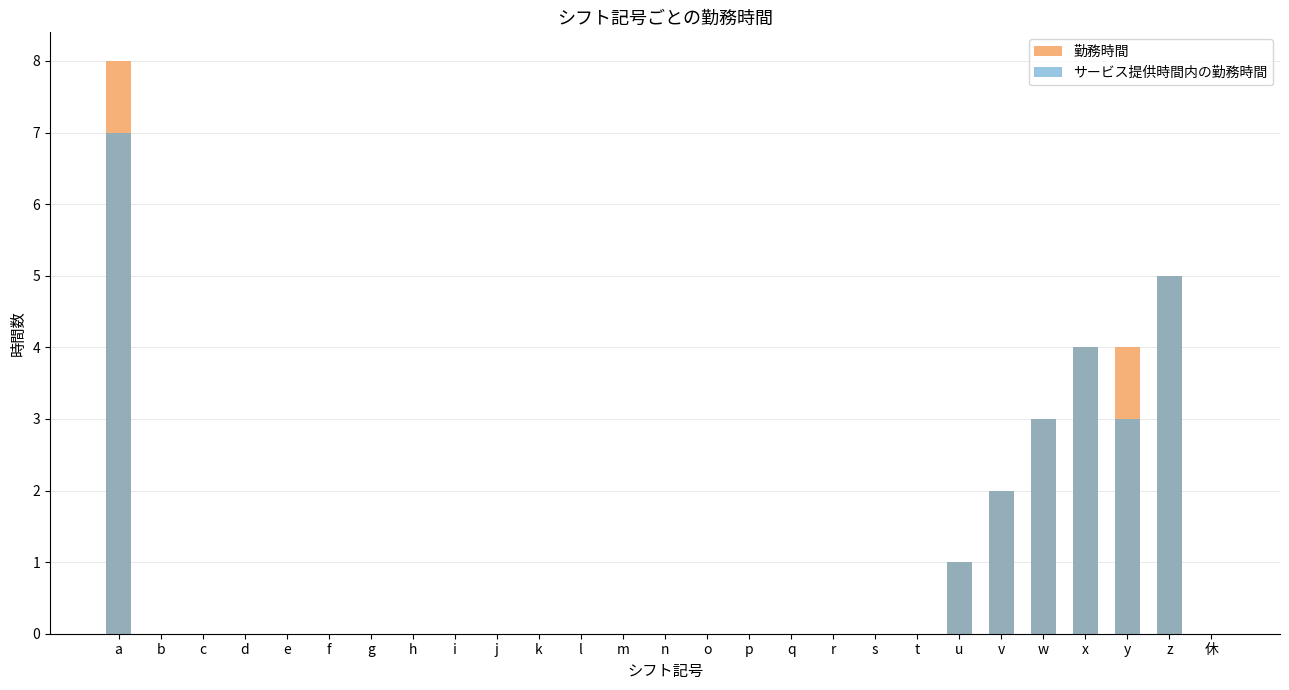

The 勤務時間 series shows 1 at u. True or false?

True